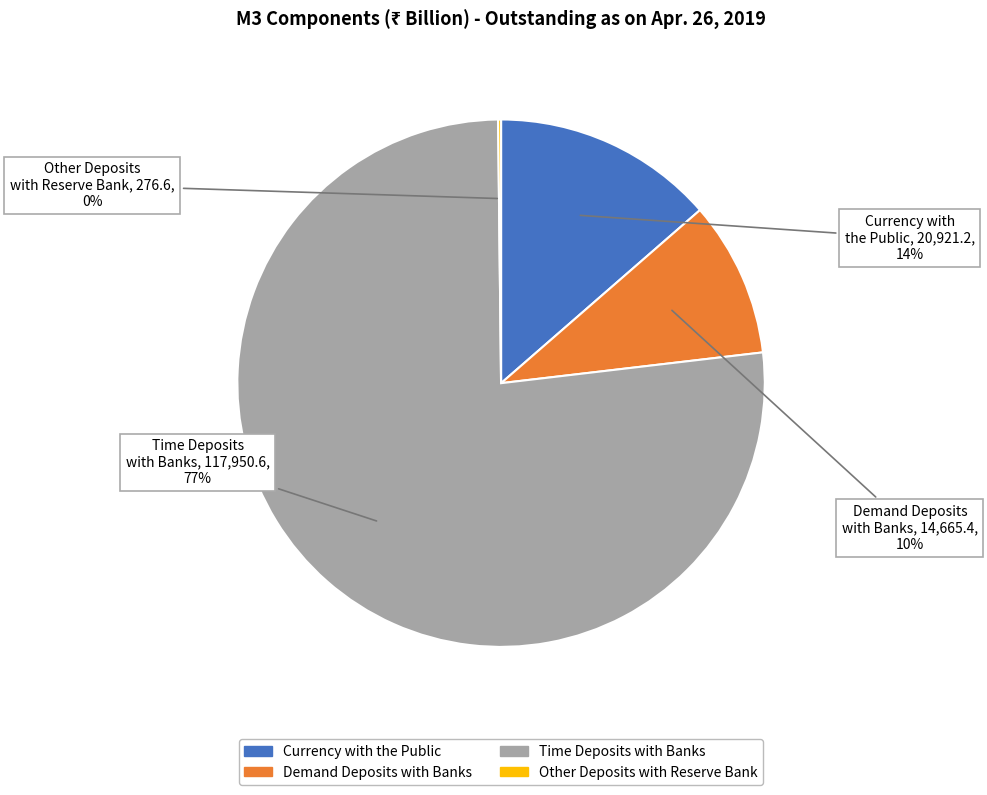

Does any single category account for the majority?

Yes